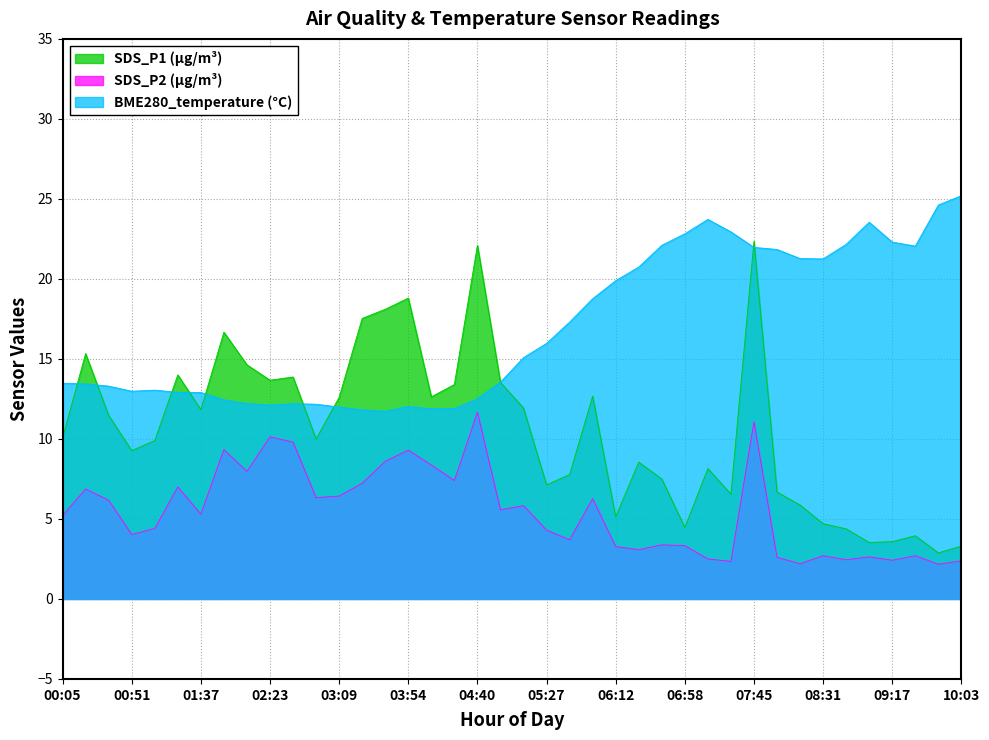

Does the chart display data point markers on the line(s)?

No